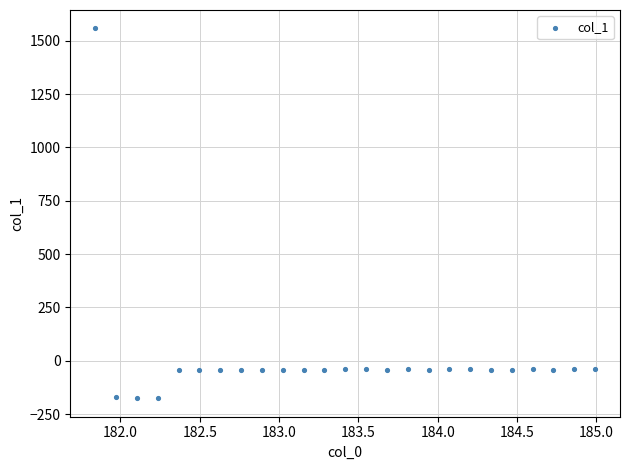

What is the range of X values (max minus min)?

3.1